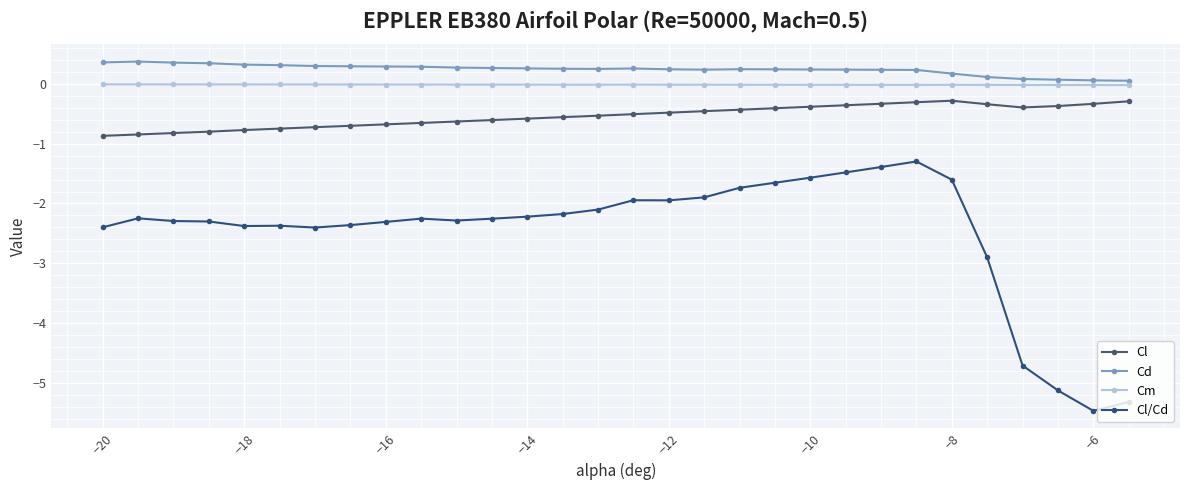

What is the maximum value for Cl?

-0.3